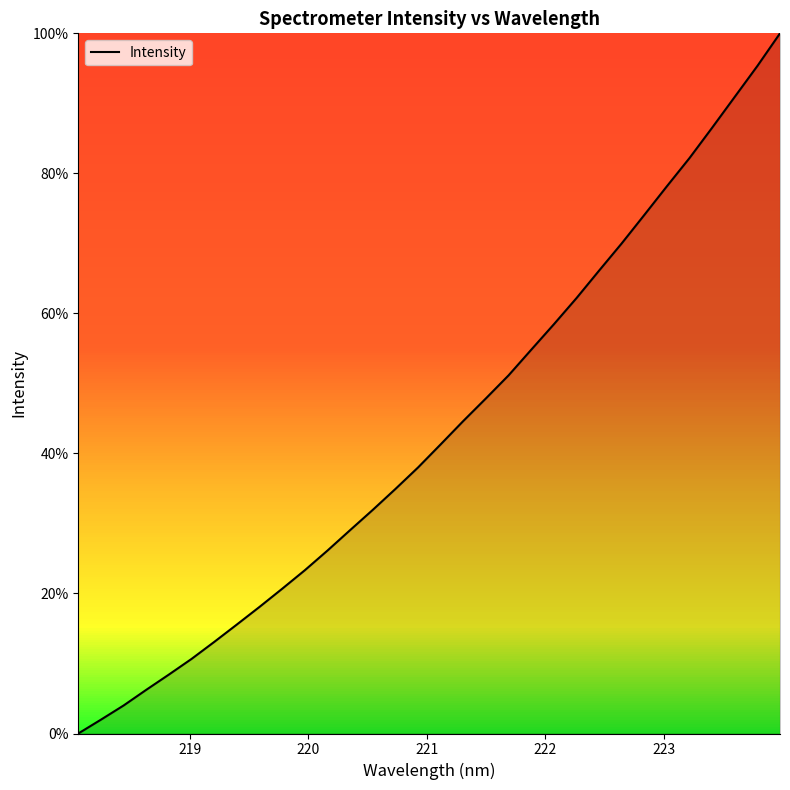

Is this an area chart (filled region under the line)?

Yes